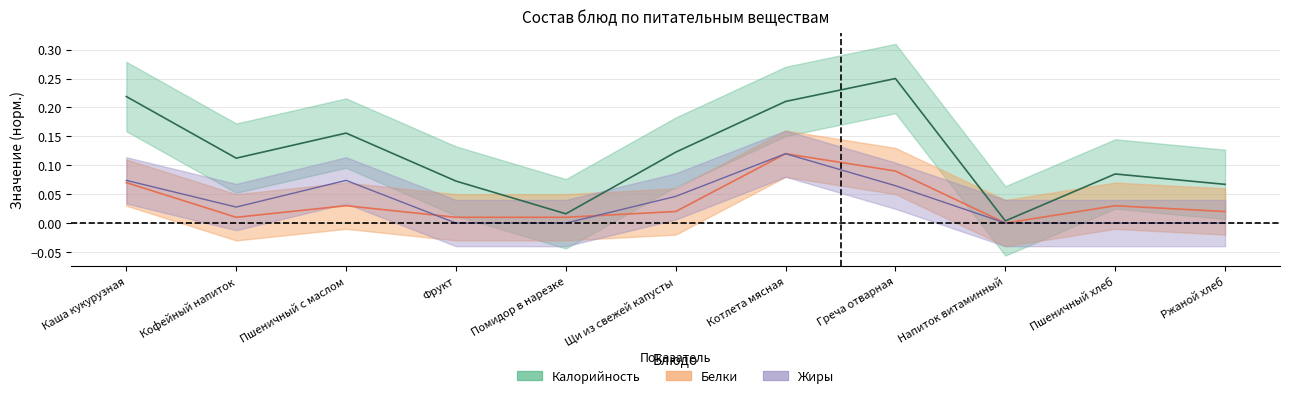

What is the total value across all series at Ржаной хлеб?

0.1